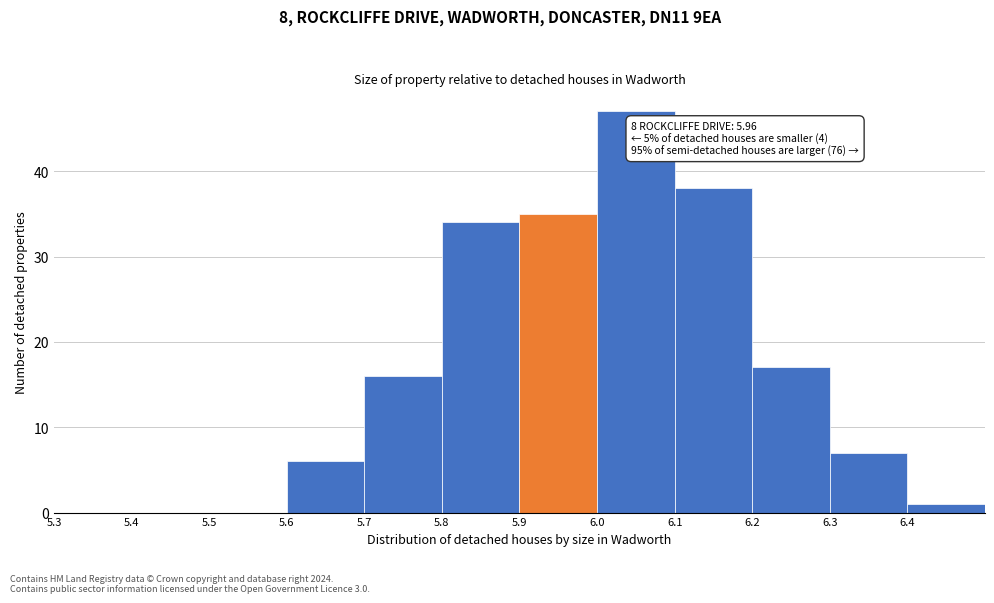

Reading right to left, list all the values displayed in this chart.

6.4=1	6.3=7	6.2=17	6.1=38	6.0=47	5.9=35	5.8=34	5.7=16	5.6=6	5.5=0	5.4=0	5.3=0